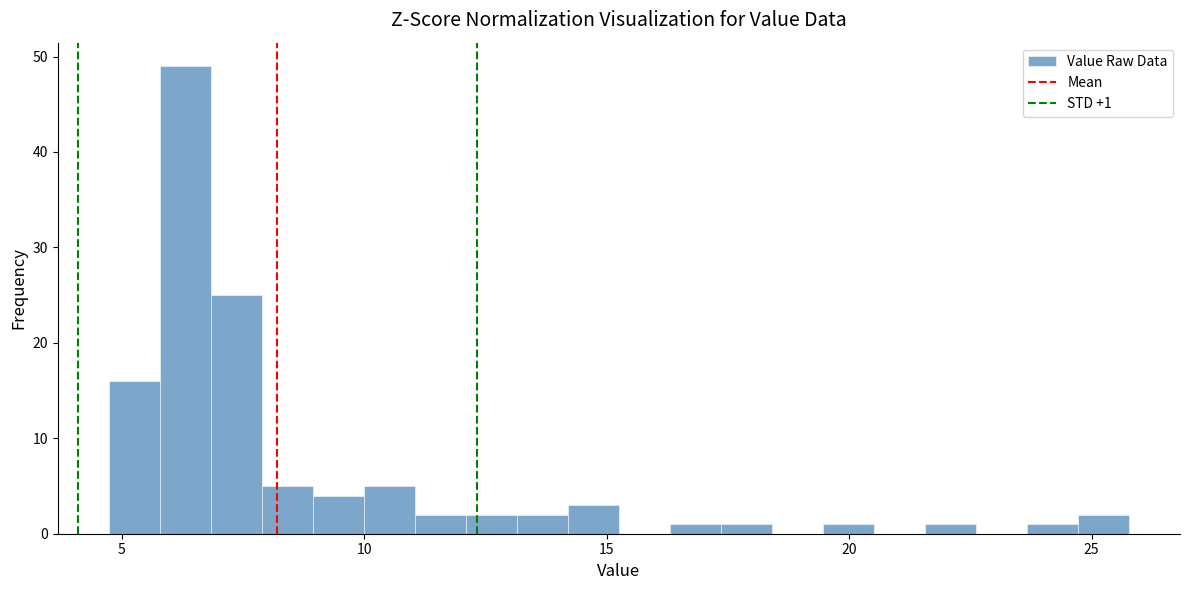

Read against the x-axis, roughly where is the centre of the tallest bar?

6.5